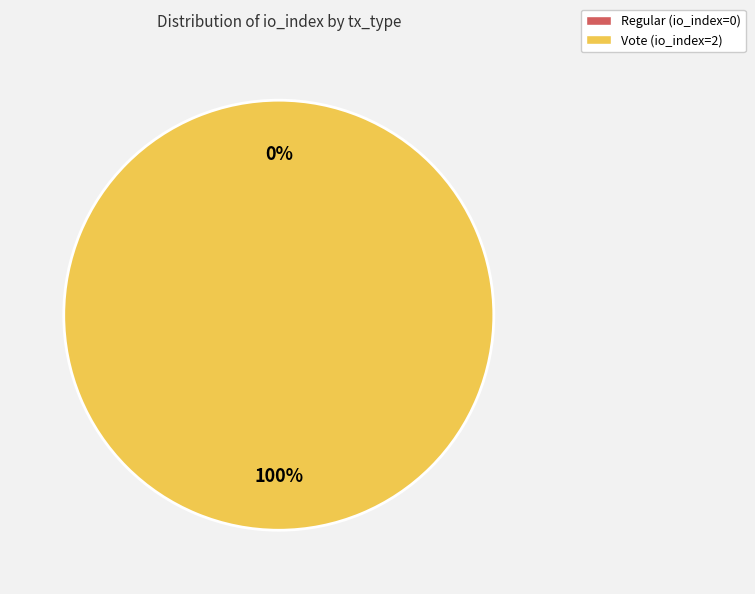

Does Regular (io_index=0) account for over 50% of the chart?

No